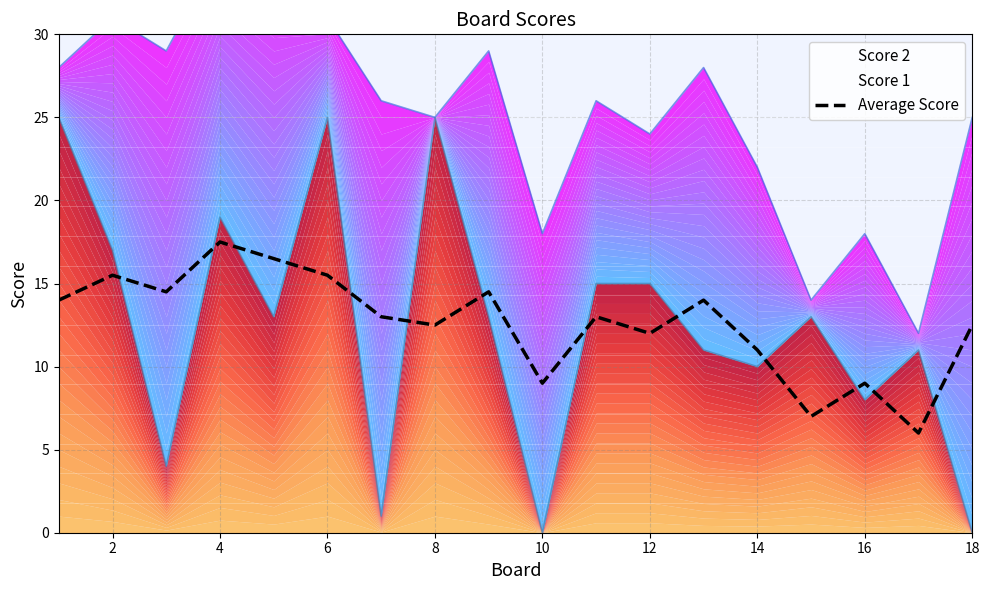

What is the minimum value for Average Score?

6.0